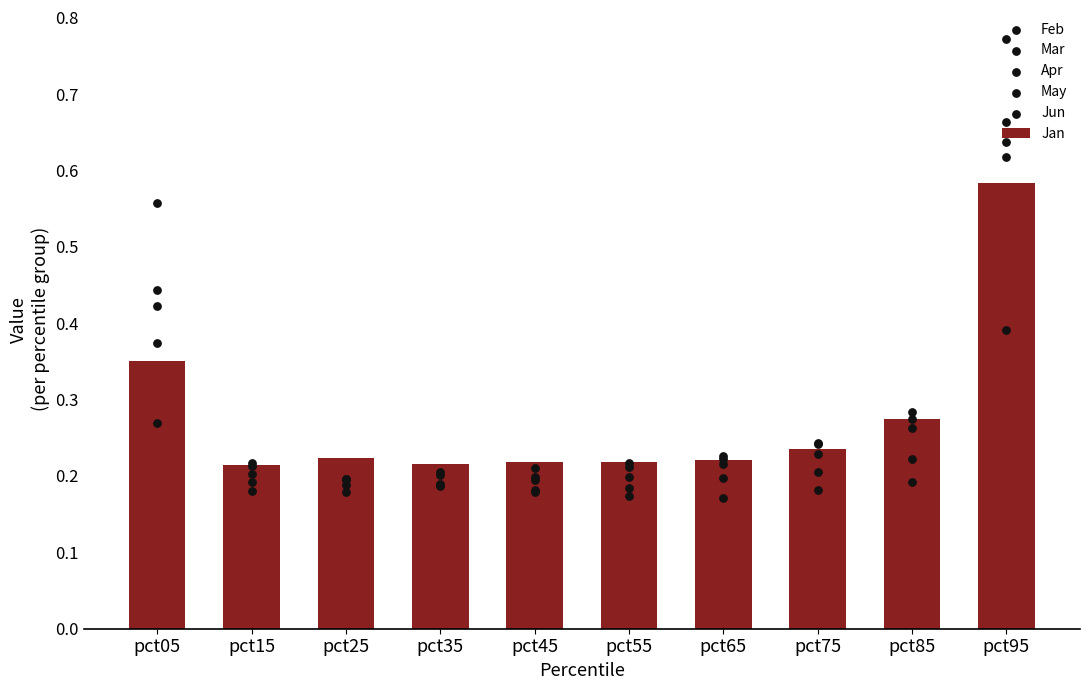

Which series reaches the minimum Y coordinate?

Apr